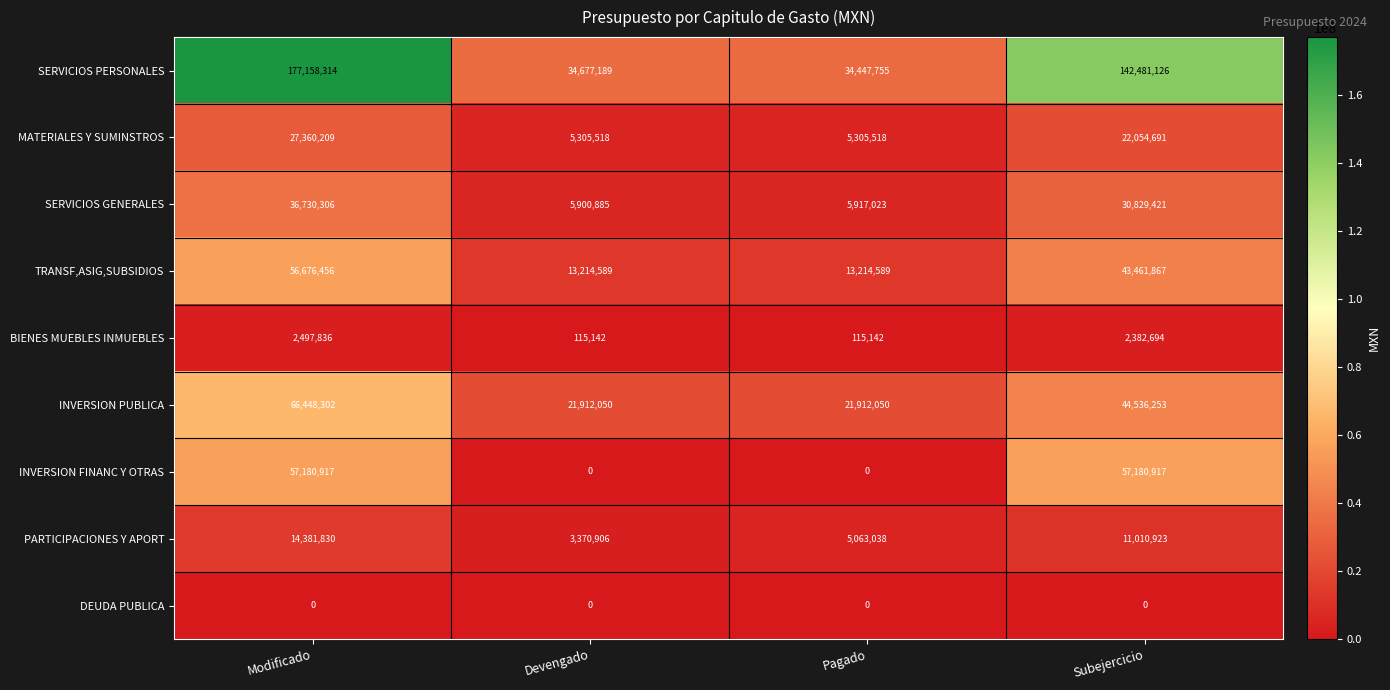

Which category has the highest value in the SERVICIOS PERSONALES series?

Modificado